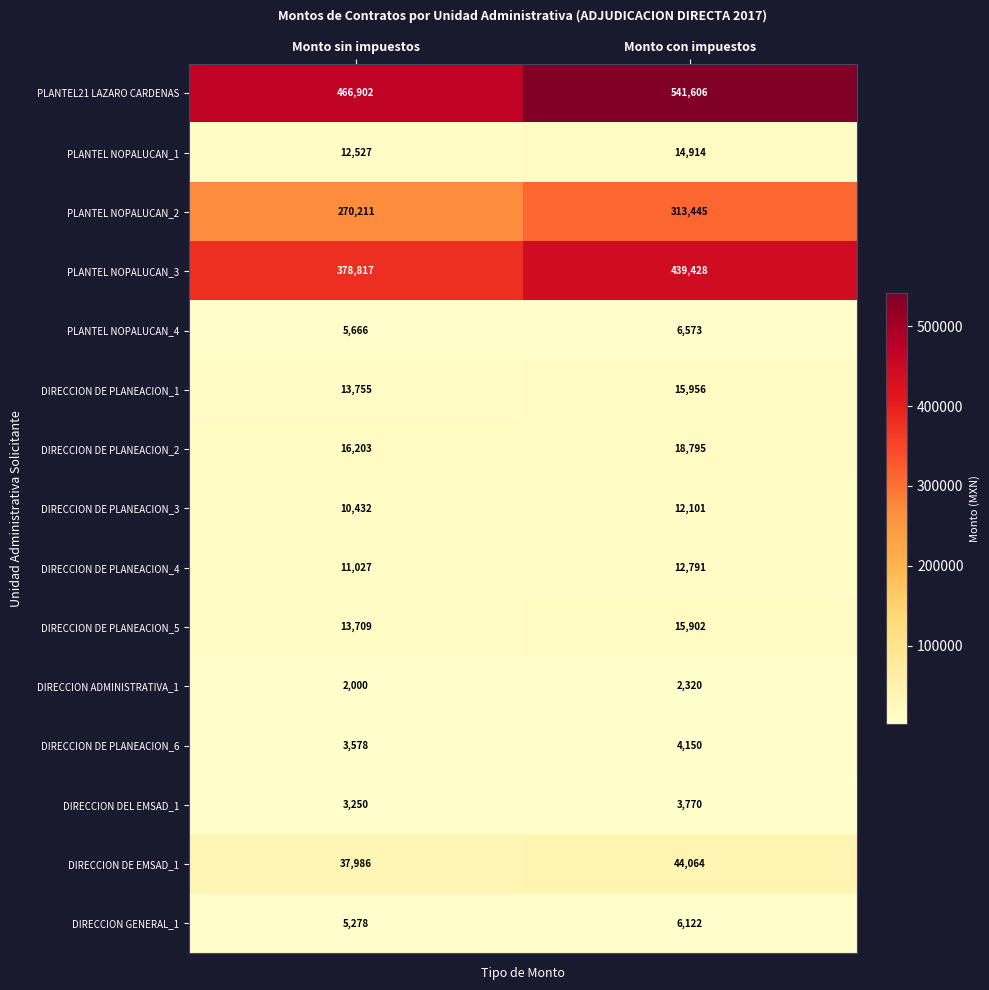

At which category does the chart reach its minimum across all series?

Monto sin impuestos